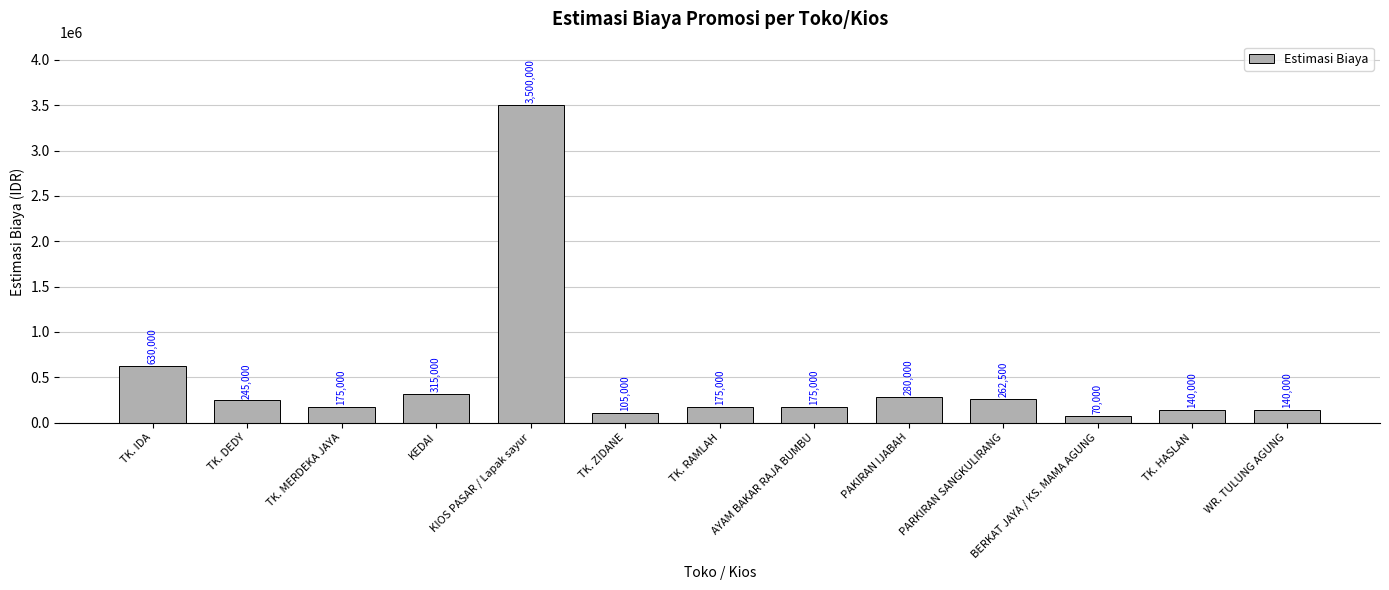

Where is the data nearest to the value 1785000?

TK. IDA